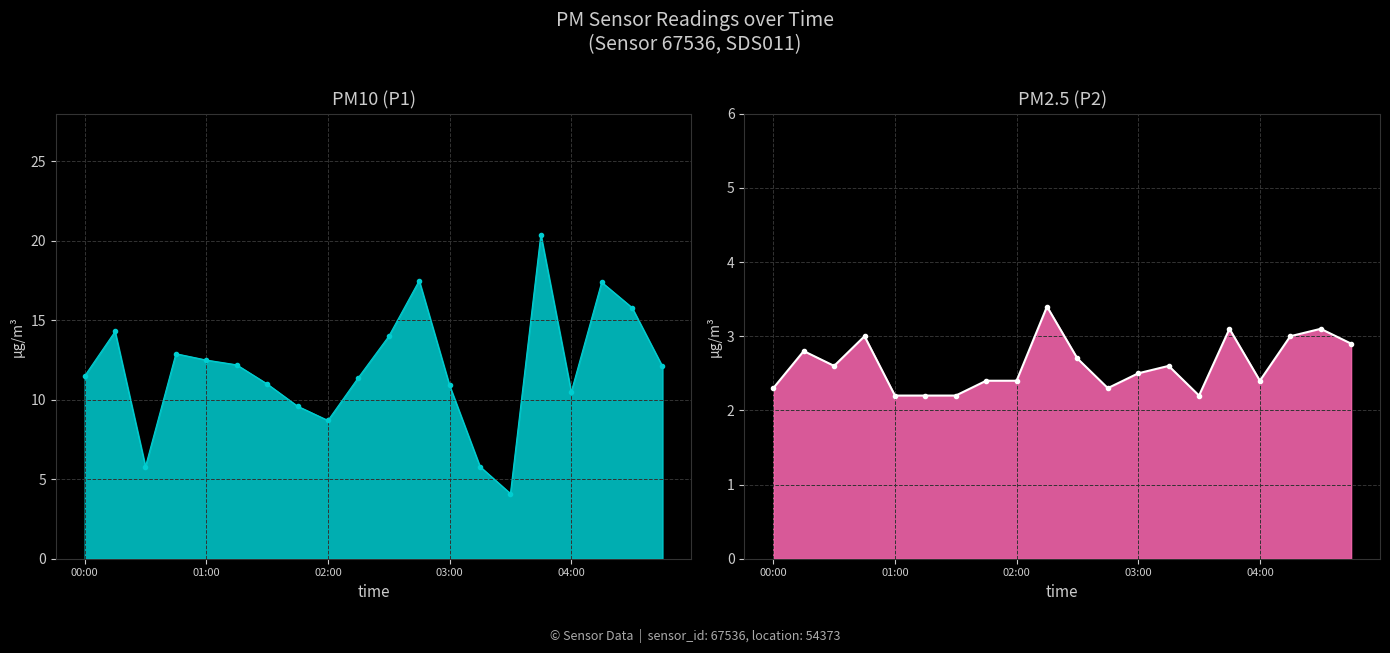

In P2, how many points are lower than both neighbors (excluding endpoints)?

4